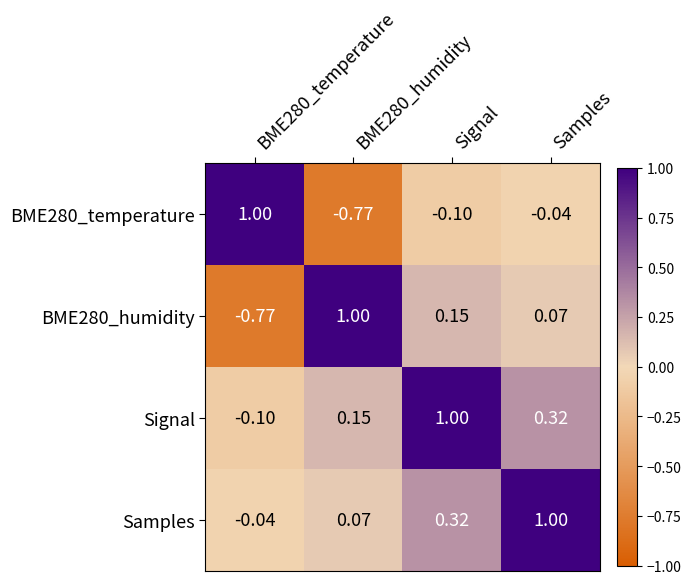

Reading right to left, transcribe all the data shown in this chart.

BME280_temperature: Samples=-0.0	Signal=-0.1	BME280_humidity=-0.8	BME280_temperature=1.0
BME280_humidity: Samples=0.1	Signal=0.1	BME280_humidity=1.0	BME280_temperature=-0.8
Signal: Samples=0.3	Signal=1.0	BME280_humidity=0.1	BME280_temperature=-0.1
Samples: Samples=1.0	Signal=0.3	BME280_humidity=0.1	BME280_temperature=-0.0